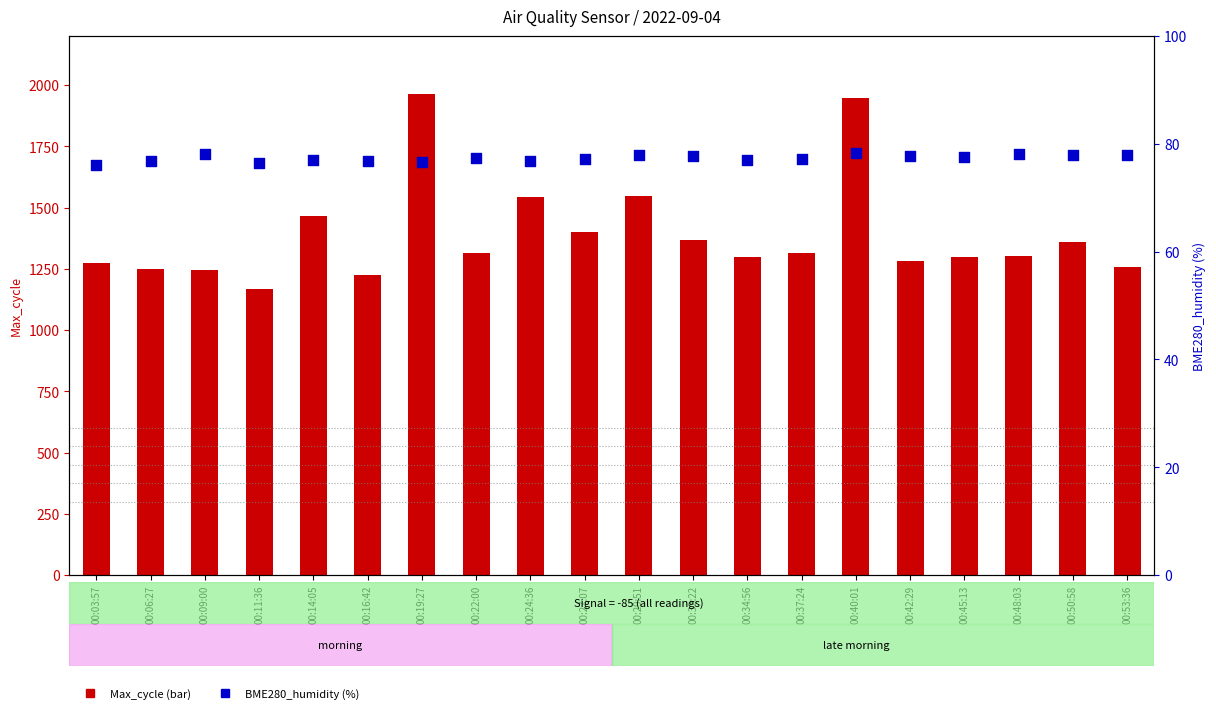

Which series has the widest spread of Y values?

Max_cycle